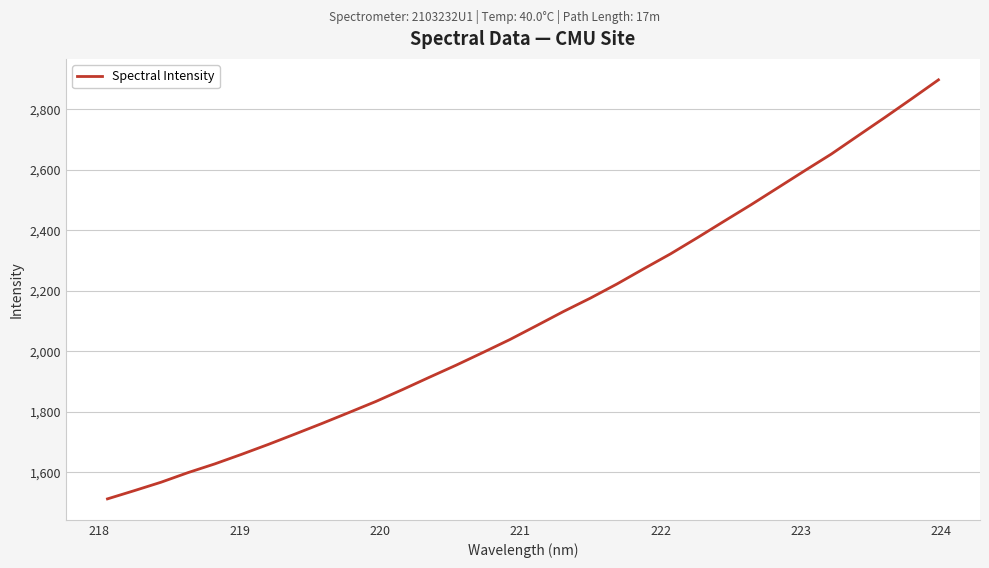

What is the minimum value shown in the chart?

1511.6